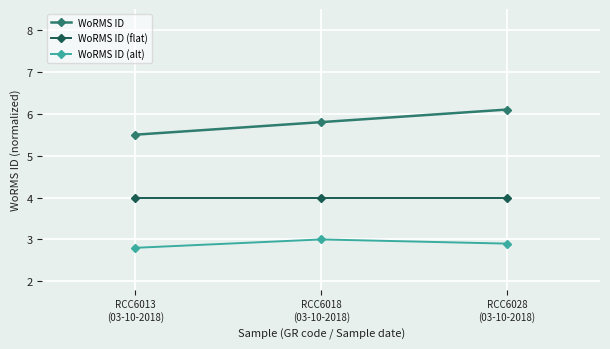

What position from the left is RCC6018
(03-10-2018)?

2